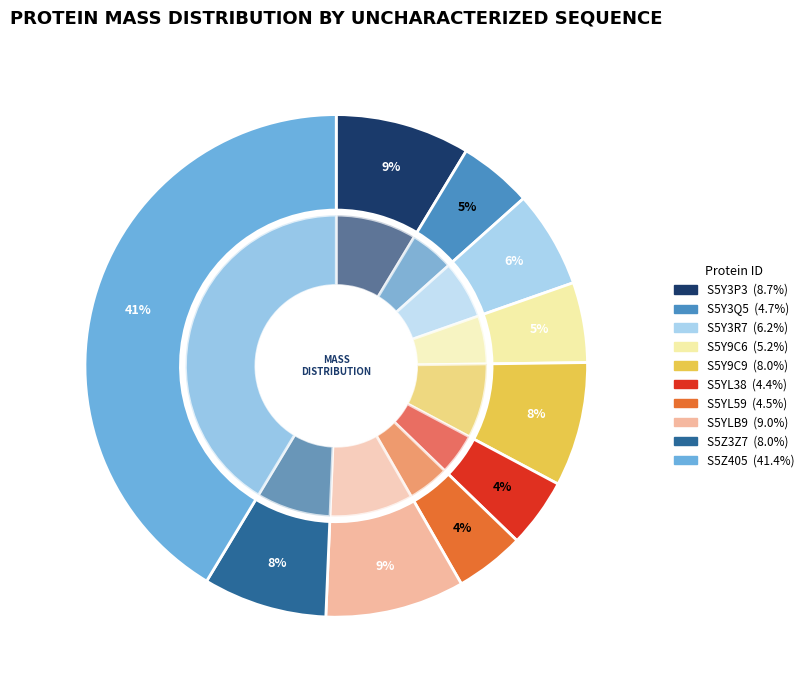

What percentage do S5YL38 and S5Y3P3 together represent?

13.1%